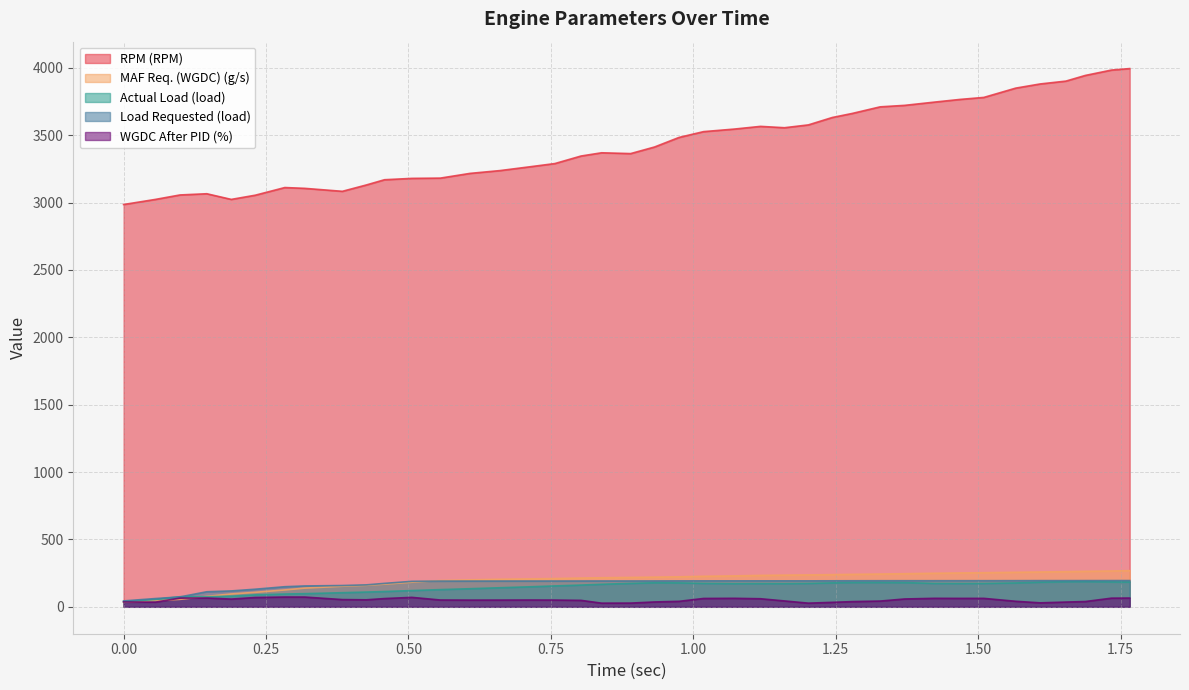

Which series has the largest range (max minus min)?

RPM (RPM)